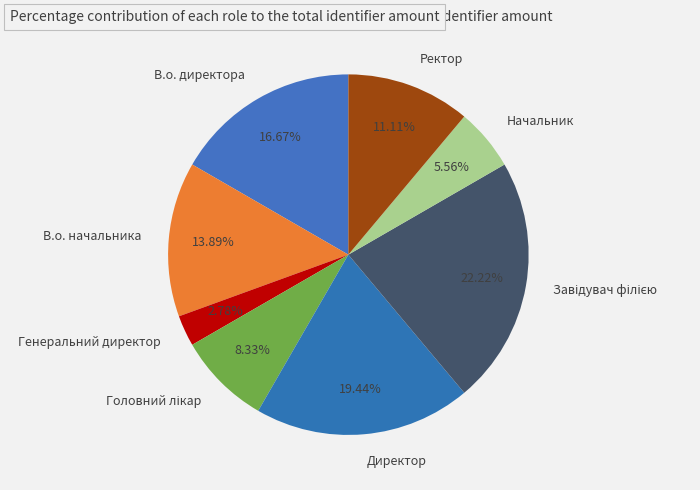

Is there any slice that represents more than half of the pie?

No